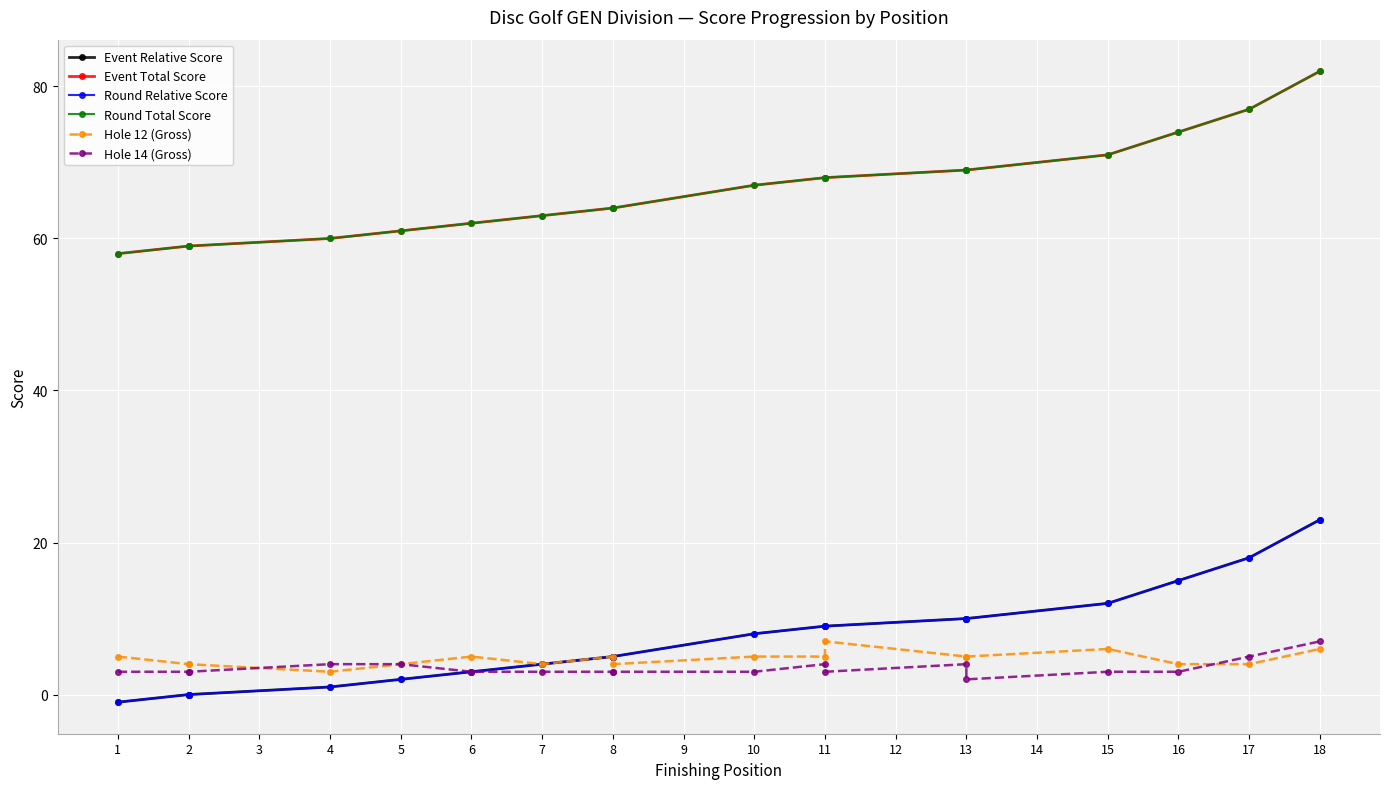

What value does the Round Total Score series have at 15?

71